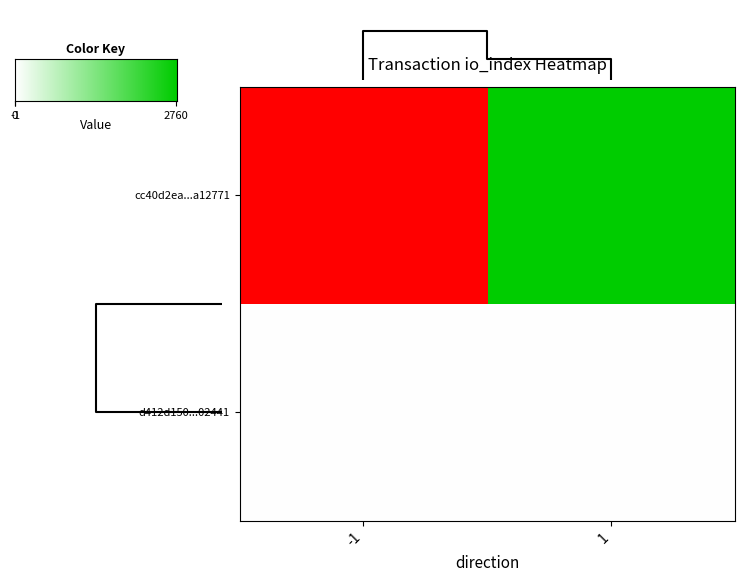

The value of cc40d2eaef2e6edffe5a6676d73ffb0c8a12771 at 1 is 2760. True or false?

True